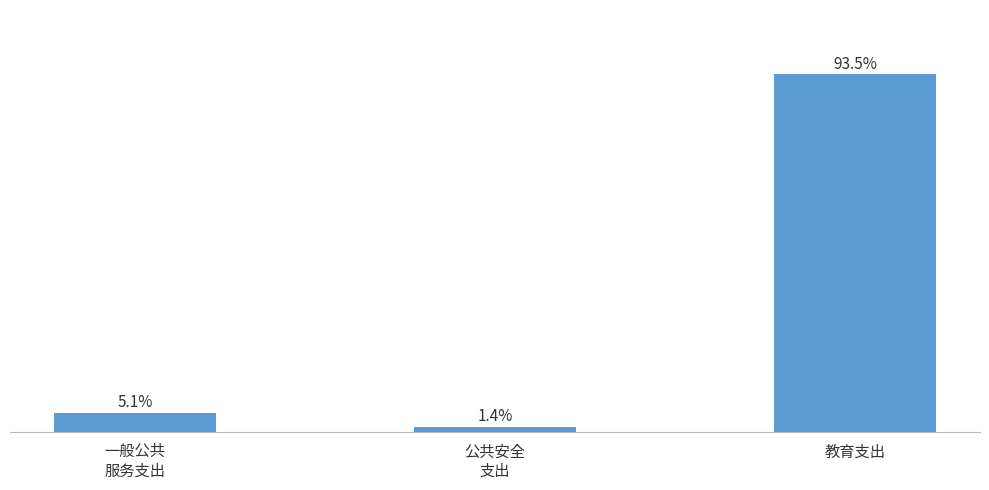

List the labels in order of value, largest first.

教育支出, 一般公共
服务支出, 公共安全
支出